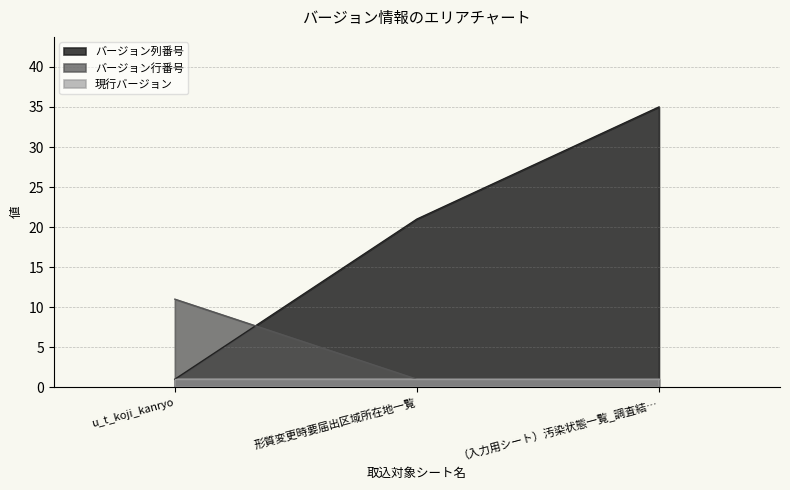

What are all the series names shown in the legend?

バージョン列番号, バージョン行番号, 現行バージョン